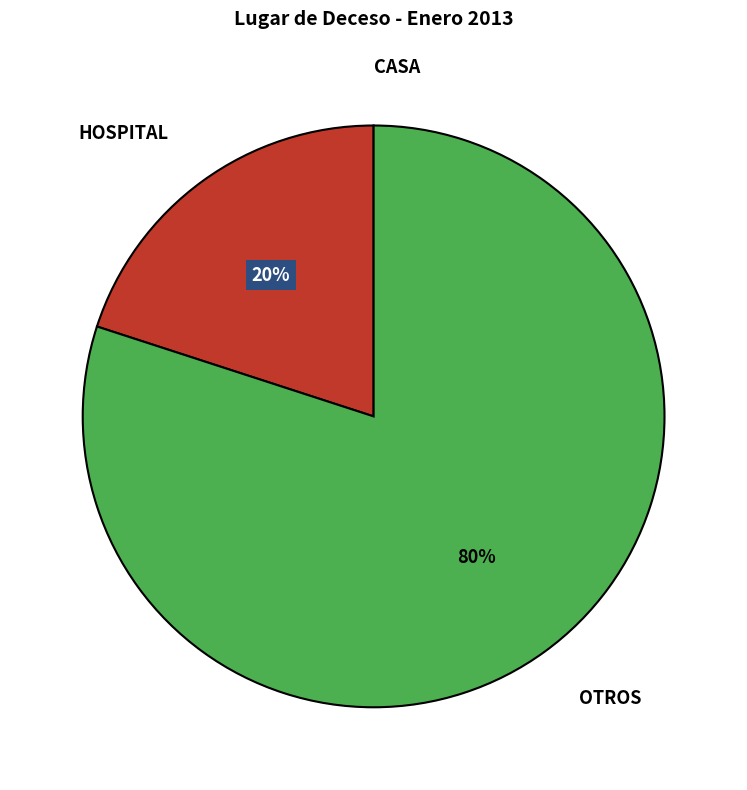

Which category has the biggest portion of the pie?

OTROS